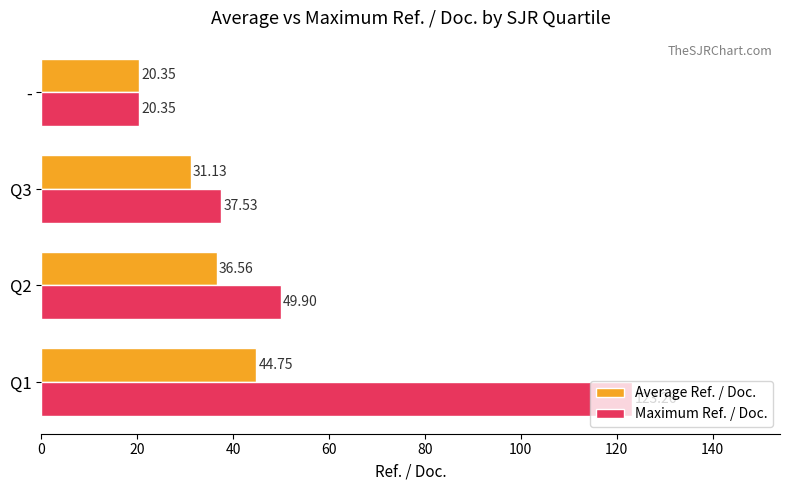

What is the difference between the highest and lowest values at Q3?

6.4